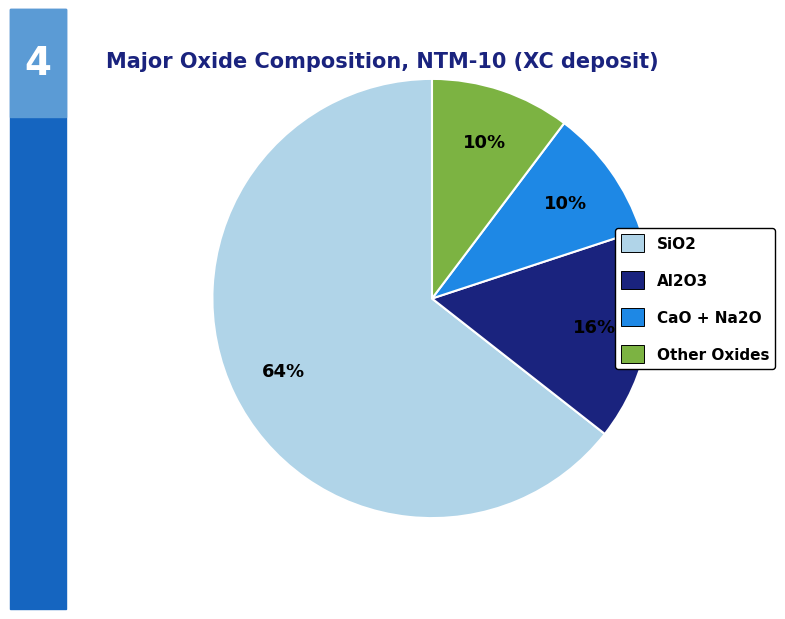

Between SiO2 and Other Oxides, which is larger?

SiO2